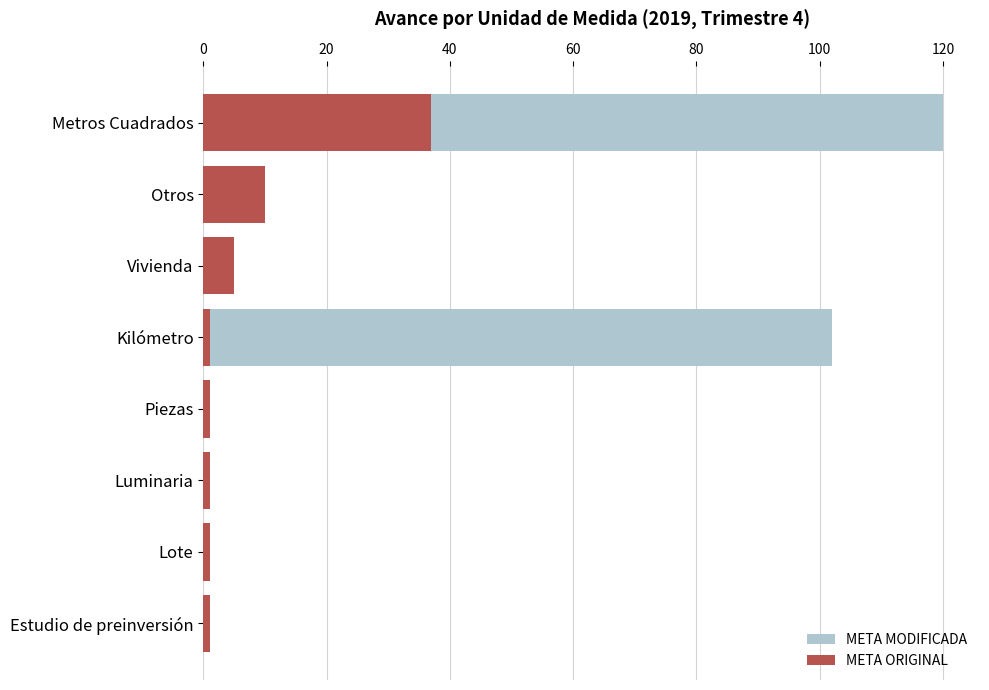

What is the difference between the maximum and second lowest values in the META MODIFICADA series?

119